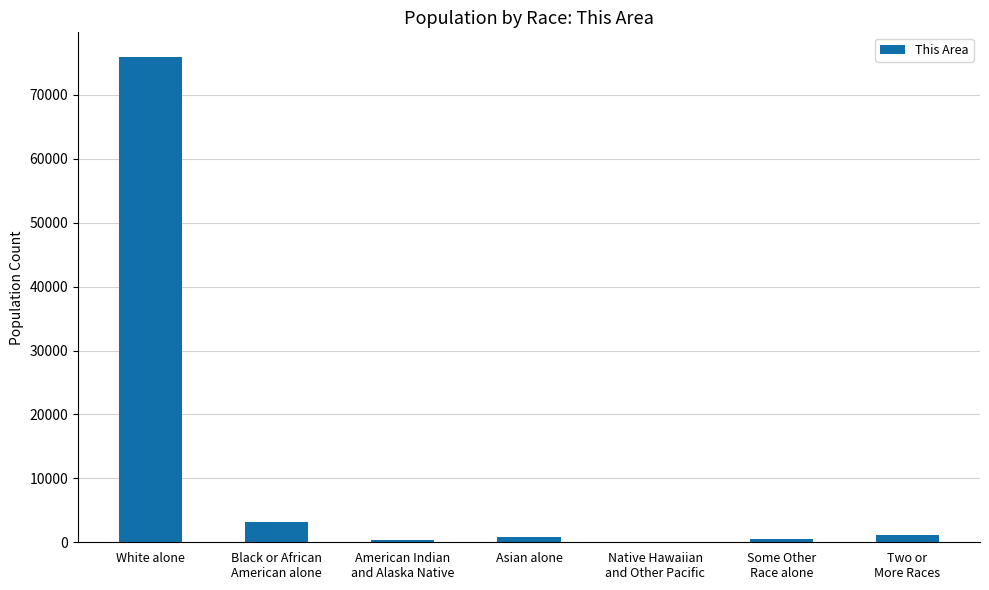

What is the maximum value shown in the chart?

75997